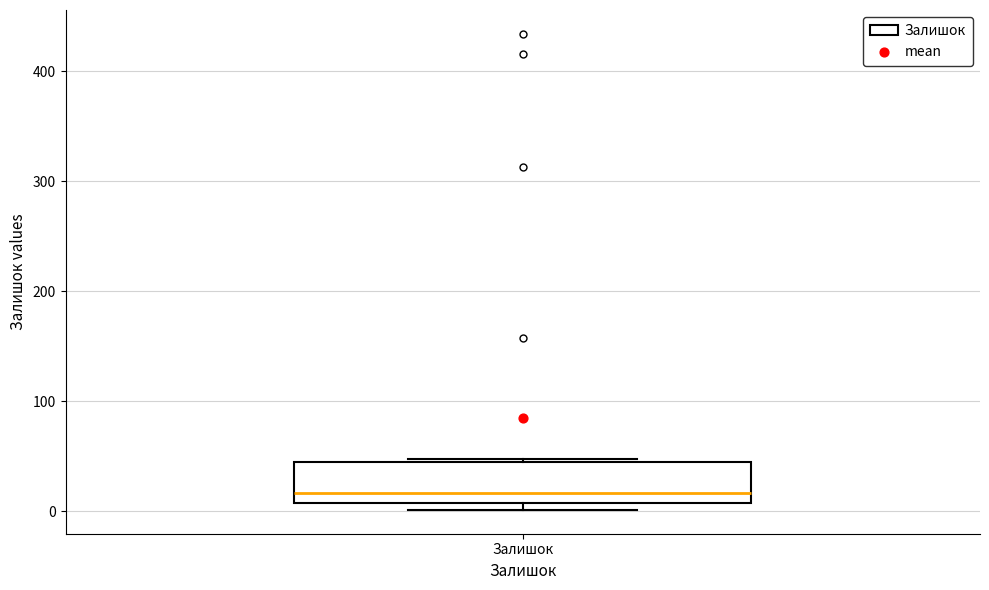

Transcribe this box plot: give where the median line is, the range the box spans, and where the two whiskers end, as read against the y-axis. The values are not printed on the chart, so give them approximately, as read against the axis.

median 20, box 10 to 40, whiskers 0 to 50